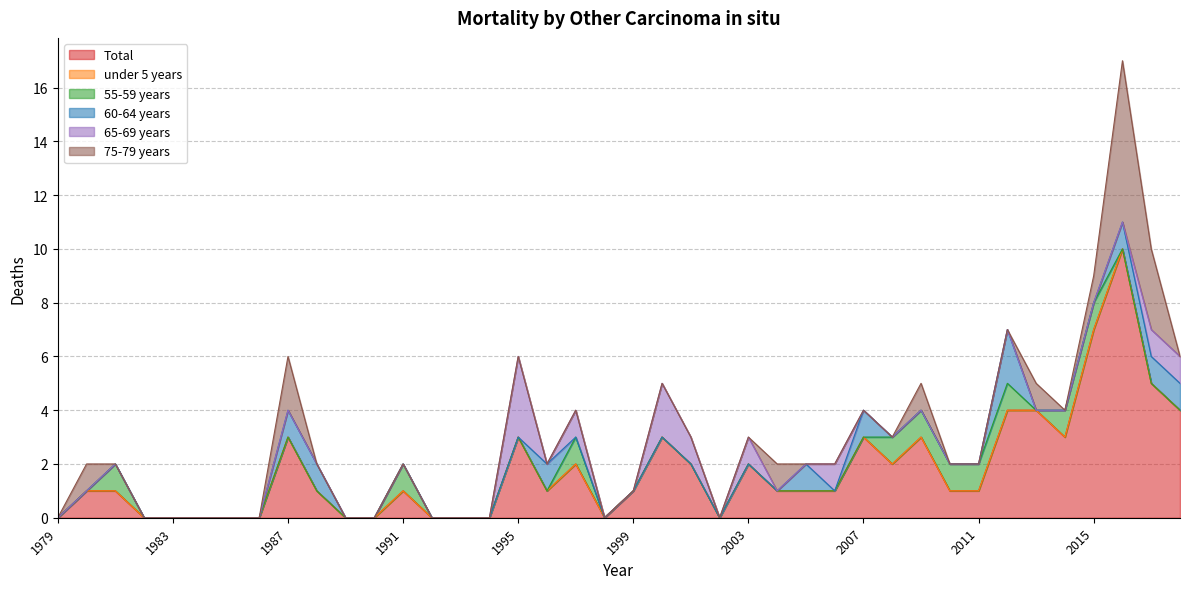

What is the difference between the second highest and second lowest values in the 65-69 years series?

2